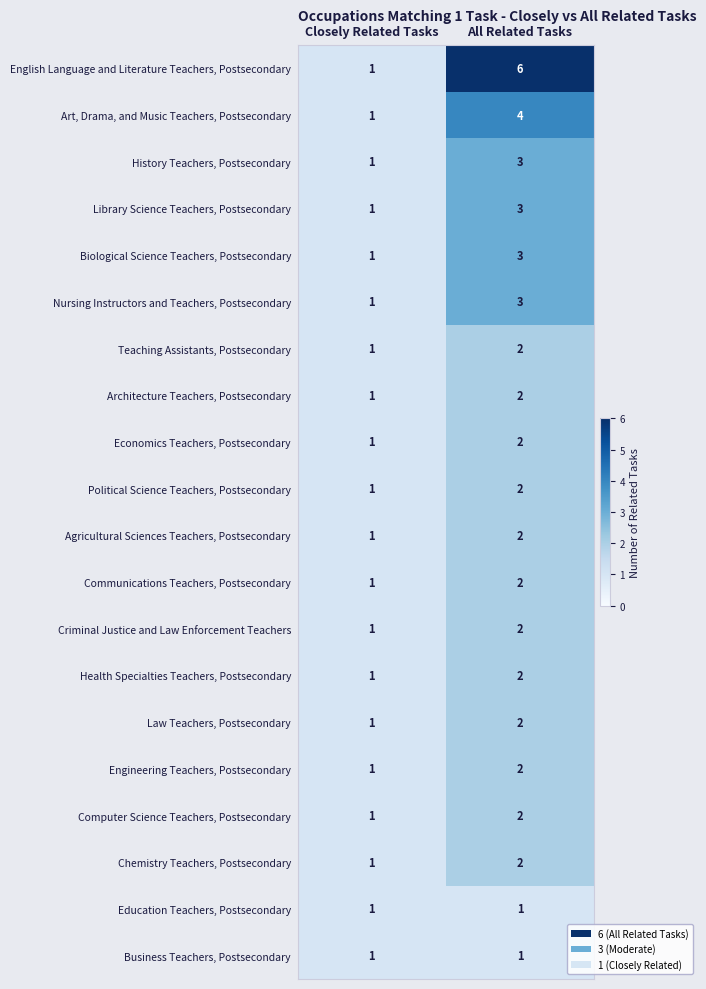

At which label is Law Teachers, Postsecondary closest to 1?

Closely Related Tasks